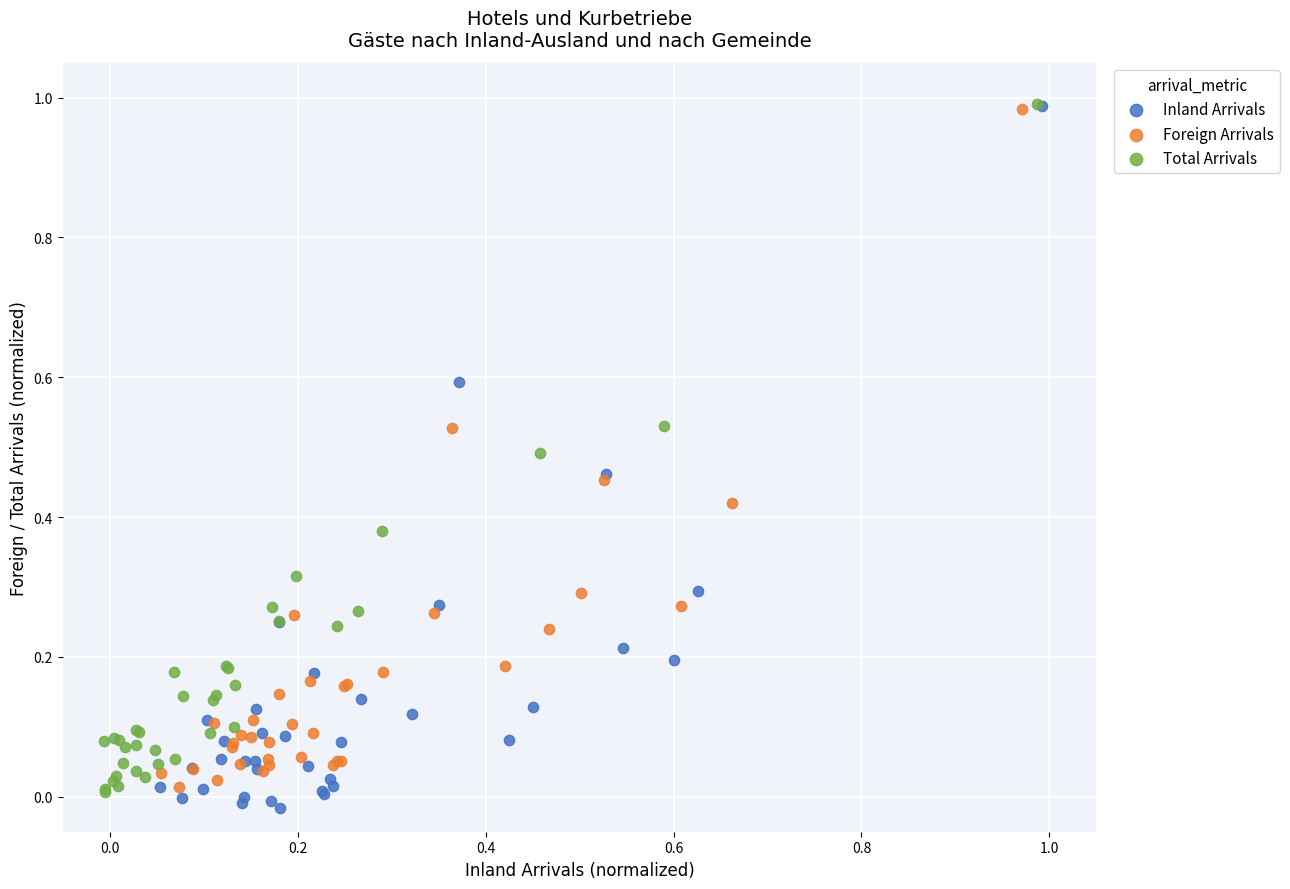

Which series has the largest Y range (max minus min)?

Inland Arrivals